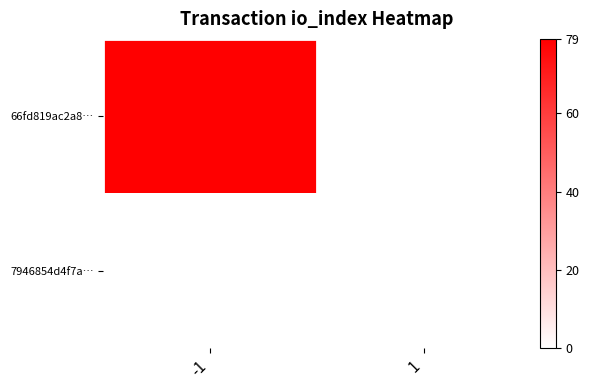

List the series in order of their overall mean, highest first.

66fd819ac2a8…, 7946854d4f7a…